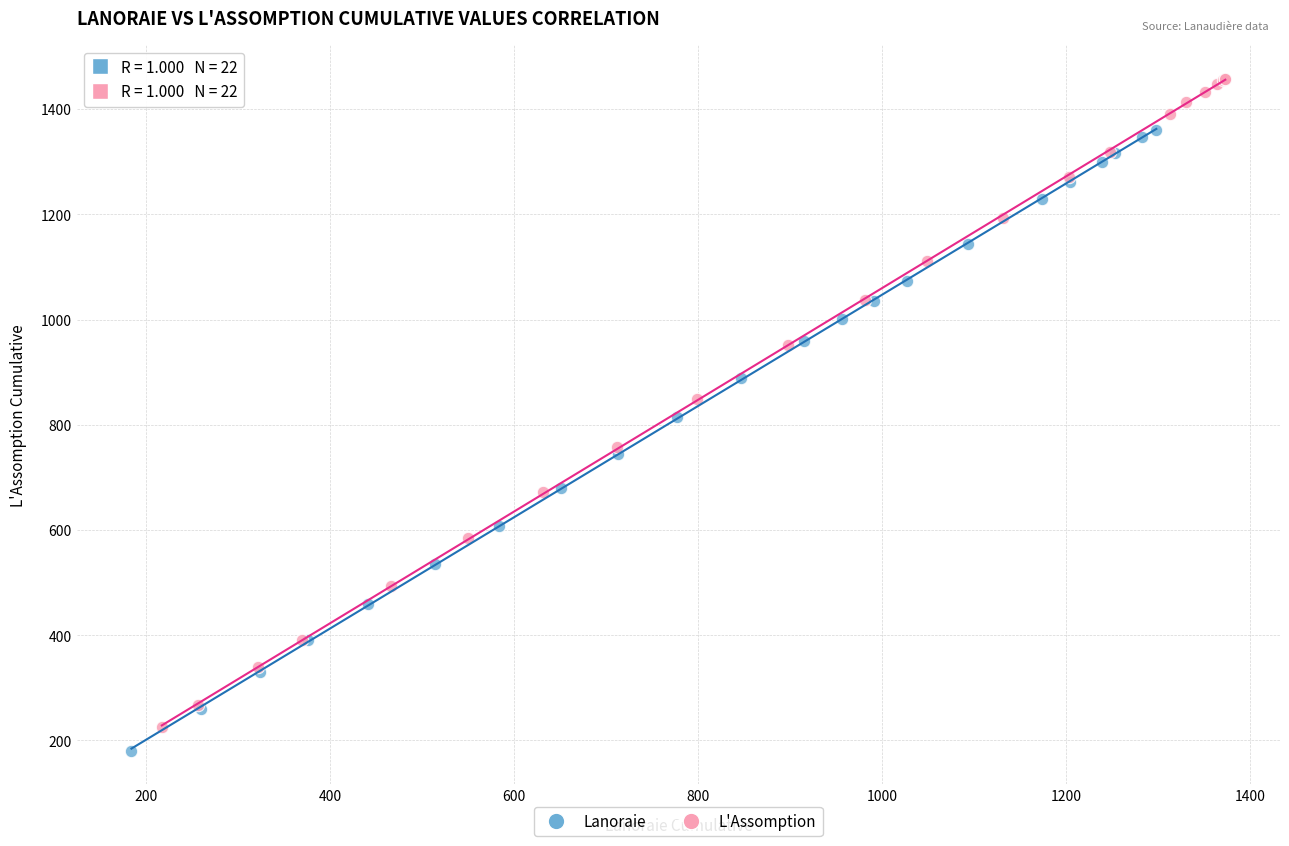

What are all the series names shown in the legend?

Lanoraie, L'Assomption